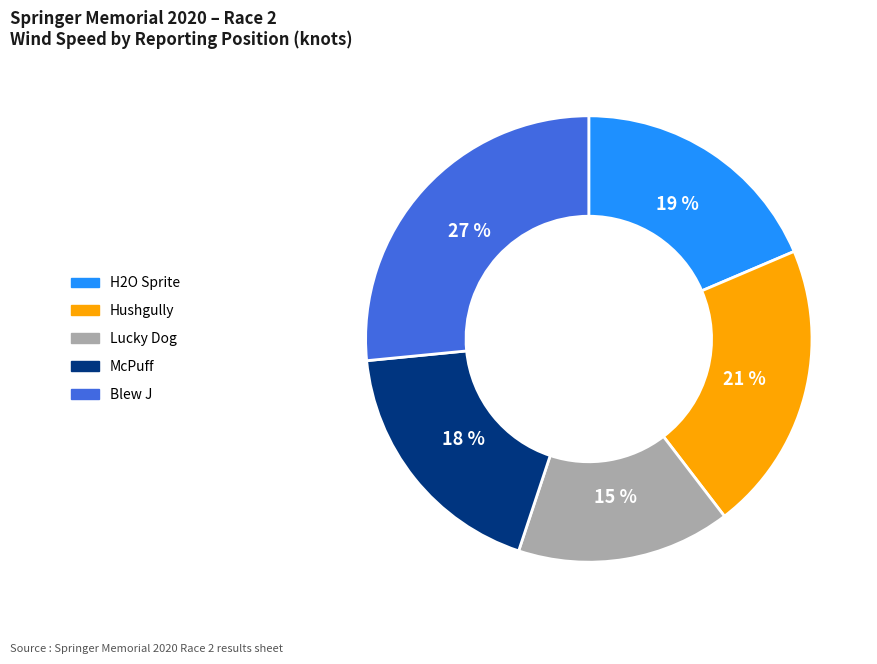

Combined, do McPuff and H2O Sprite account for over 50%?

No